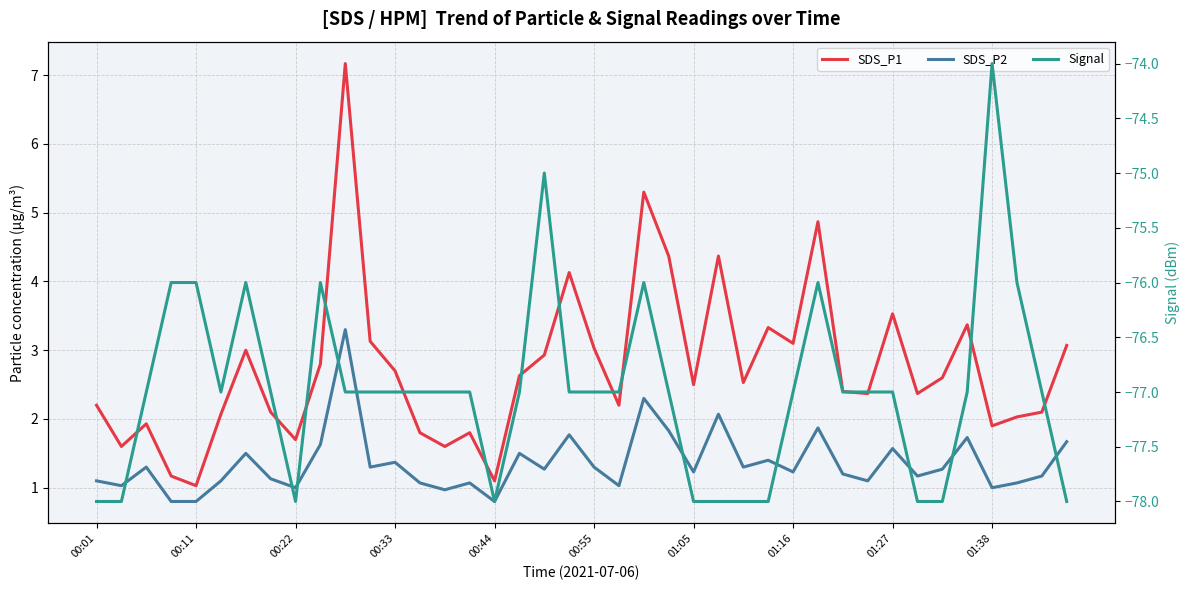

What is the label of the 40th point from the right?

00:01